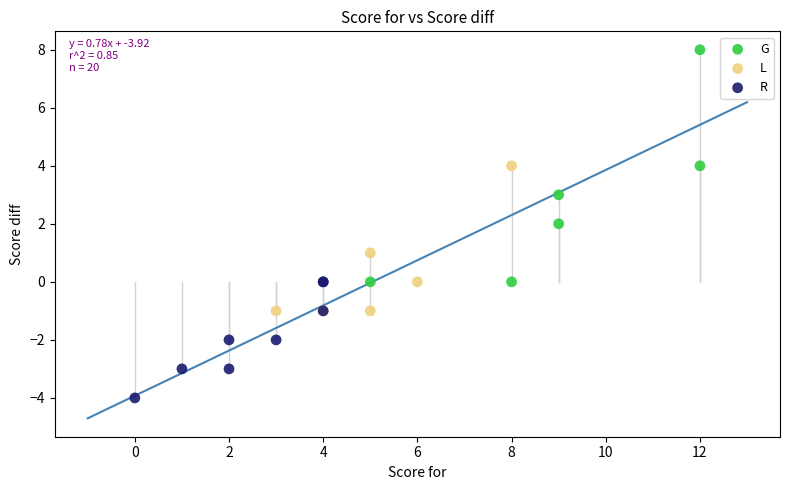

Which series contains the highest Y value?

G